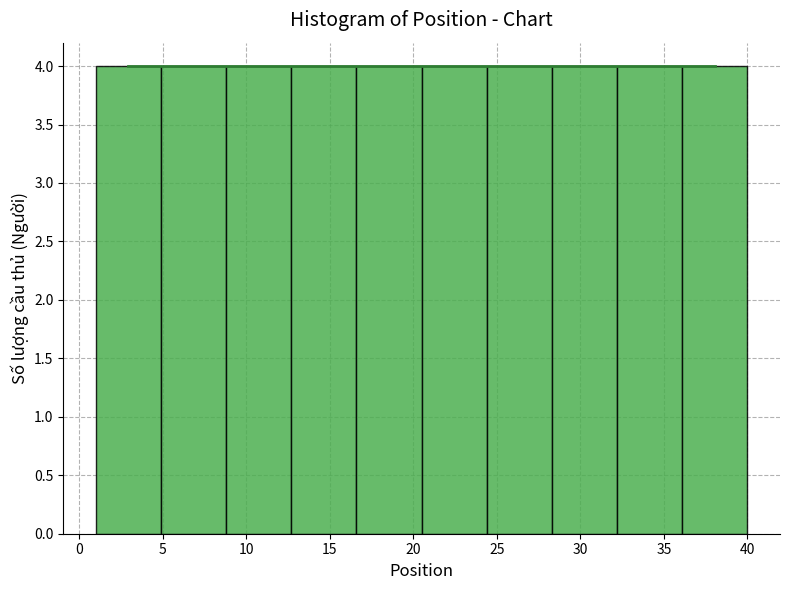

Reading left to right, transcribe this chart: for each bar, give the range it covers on the x-axis and its height. Neither the bar edges nor the heights are printed on the chart, so give them approximately, as read against the axes.

1.0 to 4.9: 4
4.9 to 8.8: 4
8.8 to 12.7: 4
12.7 to 16.6: 4
16.6 to 20.5: 4
20.5 to 24.4: 4
24.4 to 28.3: 4
28.3 to 32.2: 4
32.2 to 36.1: 4
36.1 to 40.0: 4